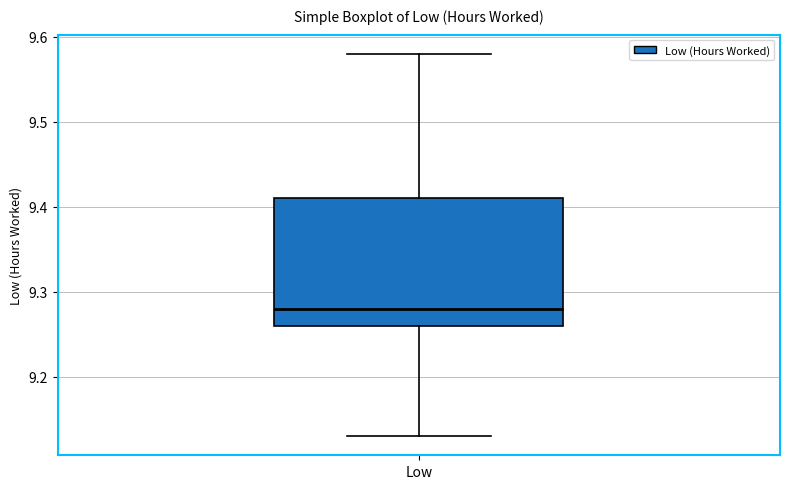

Read this box plot against the y-axis: the position of the median line, the range covered by the box, and the ends of both whiskers. The values are not printed on the chart, so give them approximately, as read against the axis.

median 9.28, box 9.26 to 9.41, whiskers 9.13 to 9.58